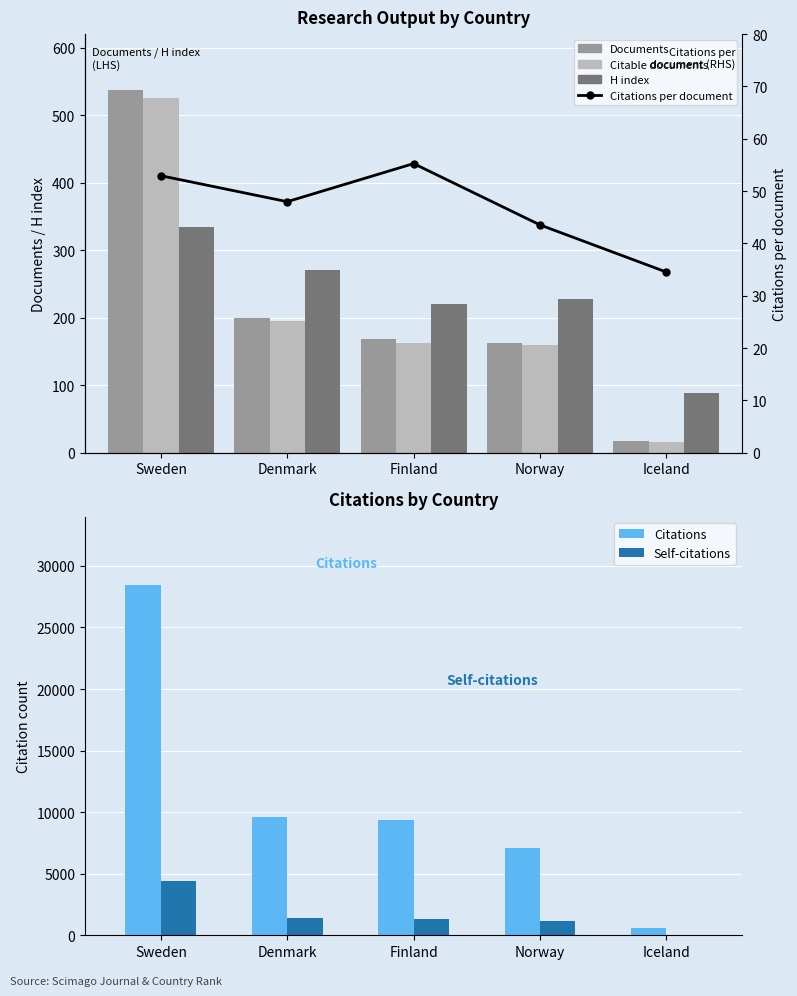

Rank the categories by H index value from lowest to highest.

Iceland, Finland, Norway, Denmark, Sweden